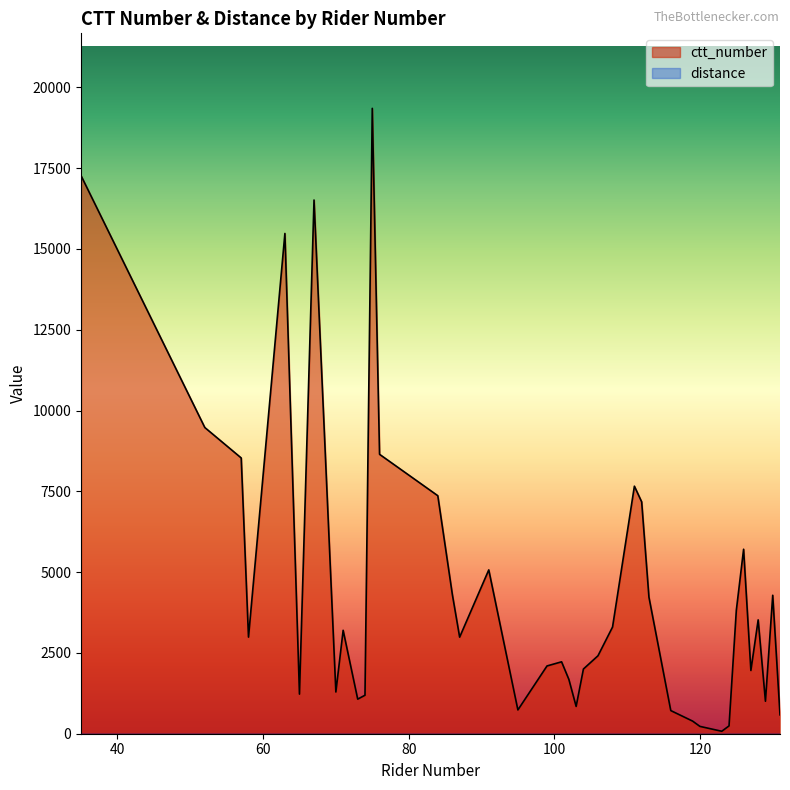

Is the value of distance at 67 greater than the value of ctt_number at 65?

No